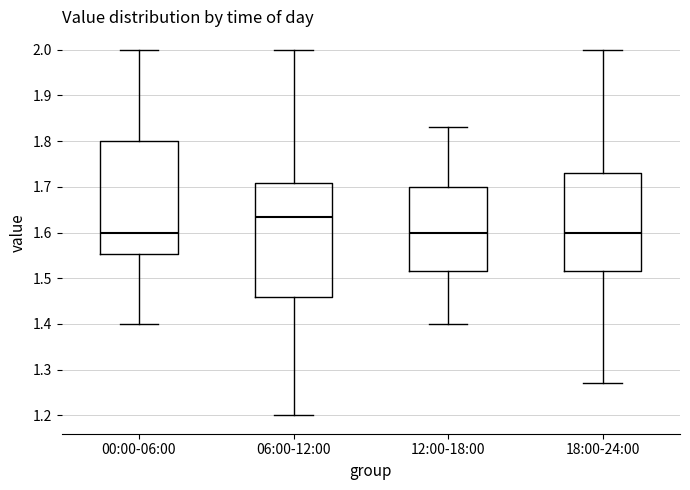

Which box's median line is the highest?

06:00-12:00